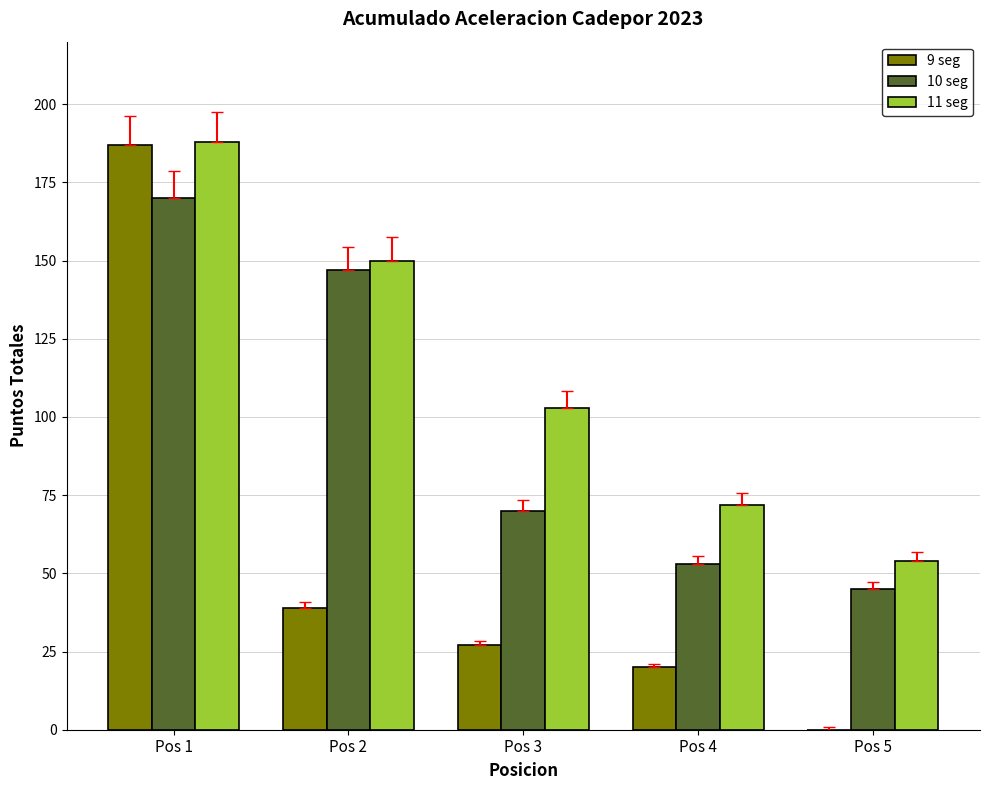

Which series has the largest total across all categories?

11 seg